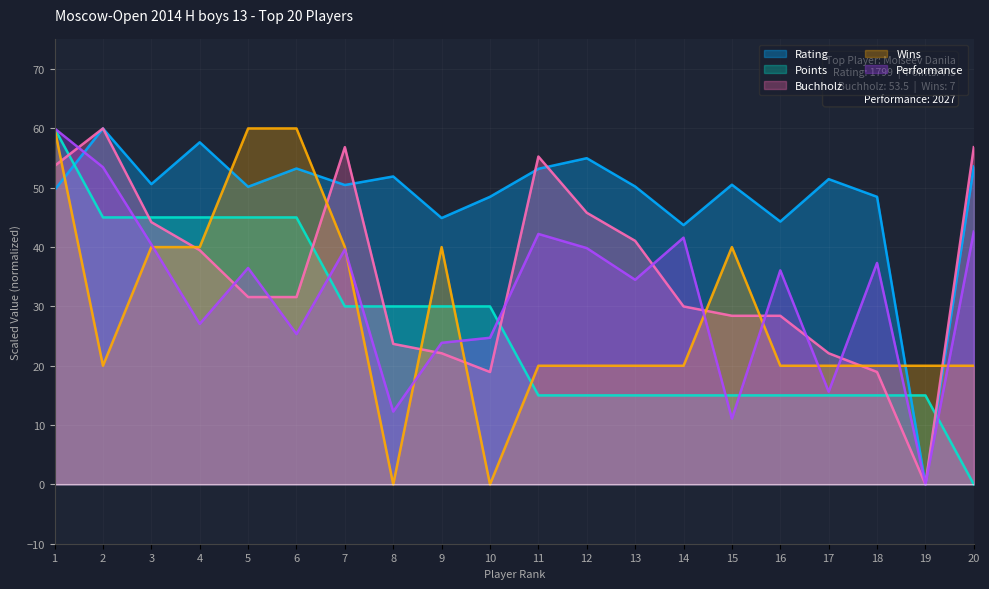

Where do Rating and Performance first cross each other?

1 and 2